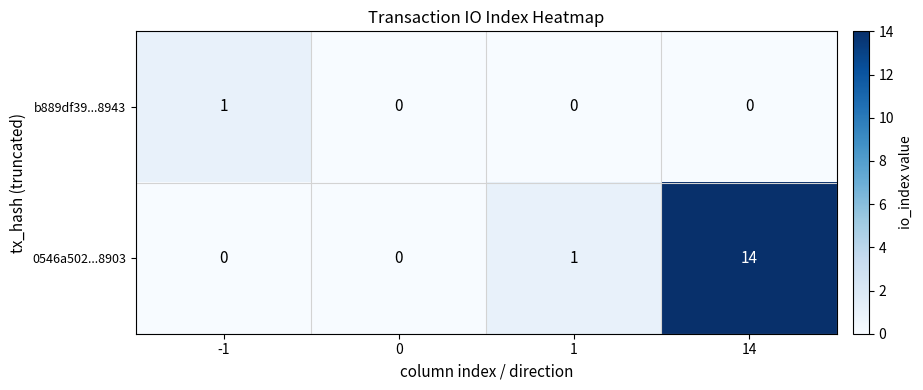

What is the highest value of the 0546a502...8903 series?

14